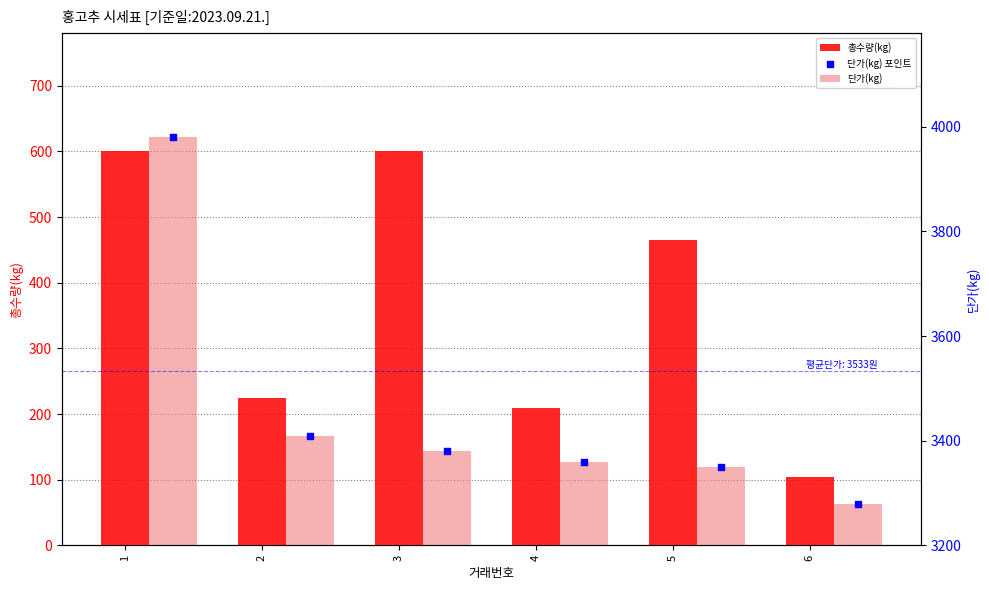

What are all the series names shown in the legend?

총수량(kg), 단가(kg), 단가(kg) 포인트